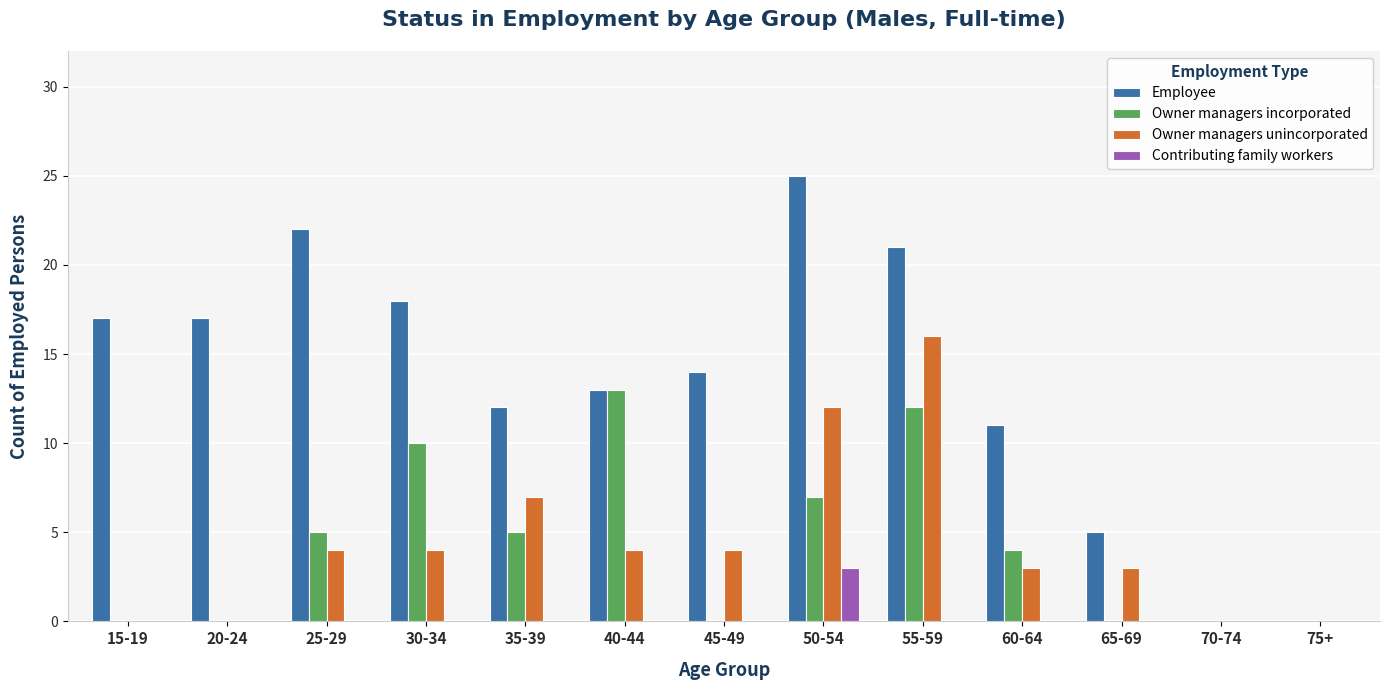

Which label corresponds to the largest value in the chart?

50-54